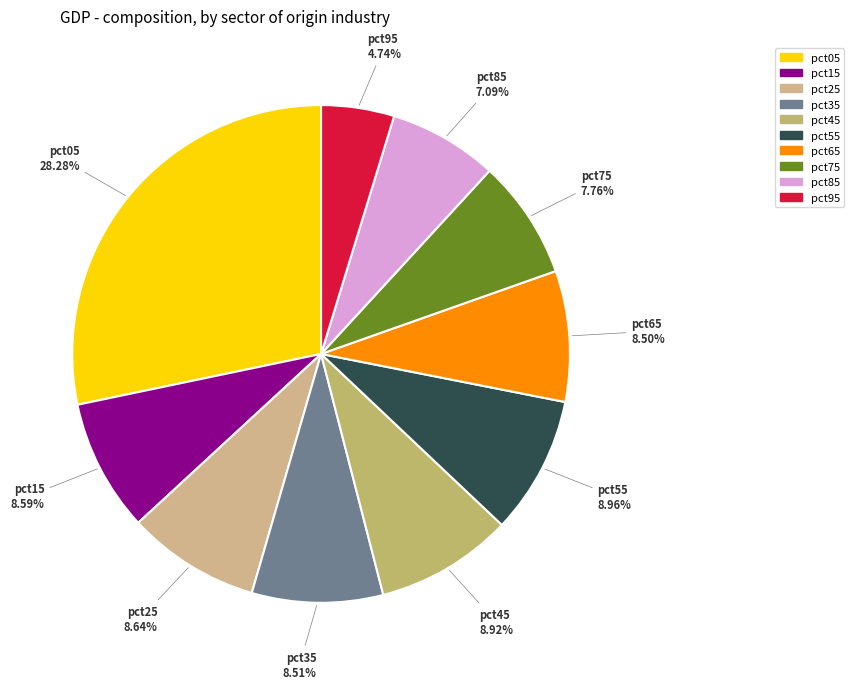

Is it true that pct05 is 28% of the pie?

True